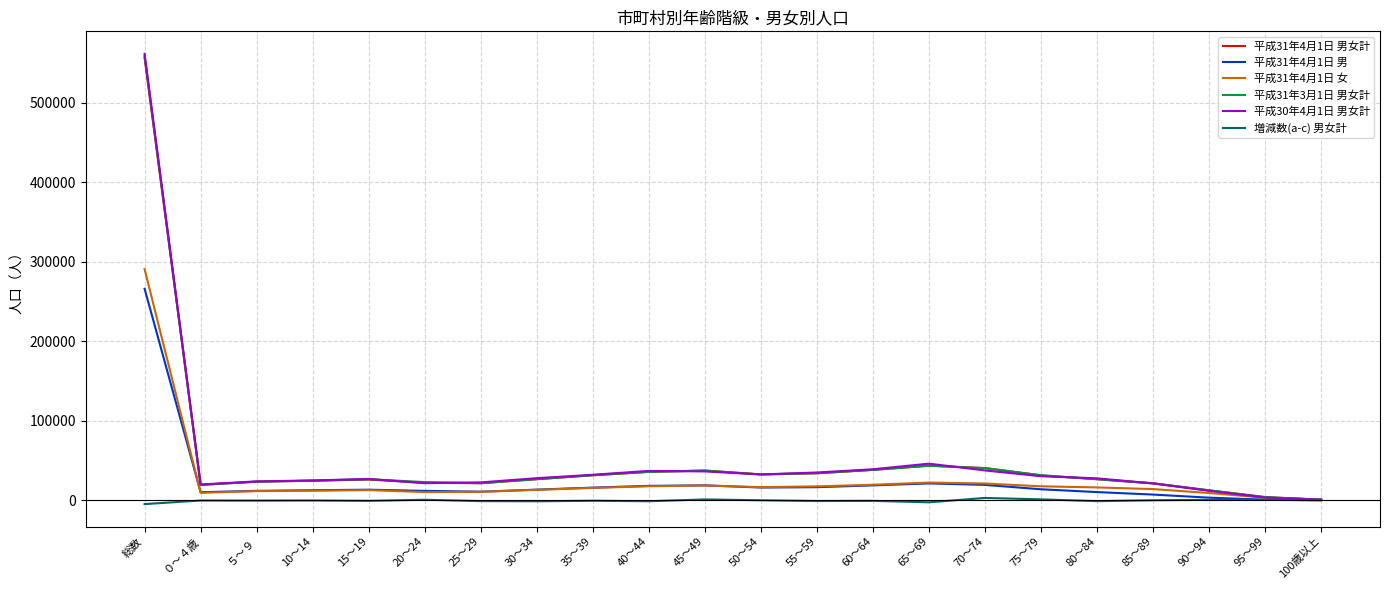

Is the value of 平成30年4月1日 男女計 at 65～69 greater than the value of 平成31年4月1日 女 at 90～94?

Yes